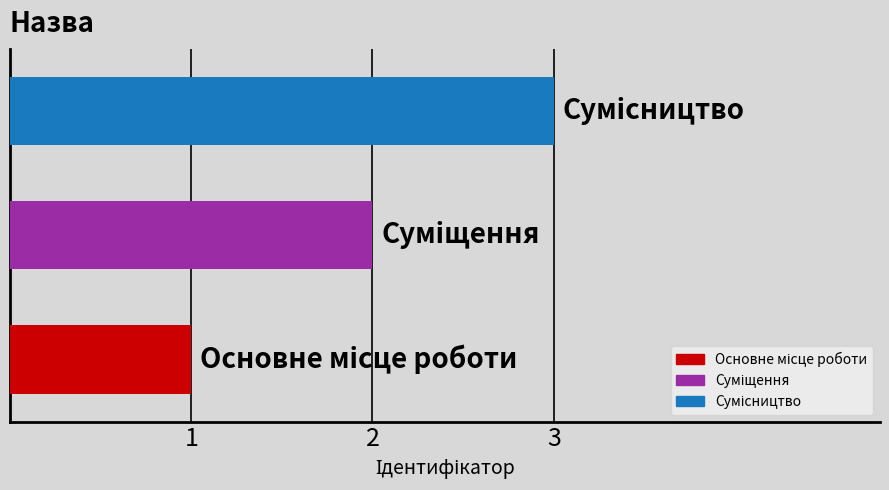

Which label corresponds to the largest value in the chart?

Сумісництво